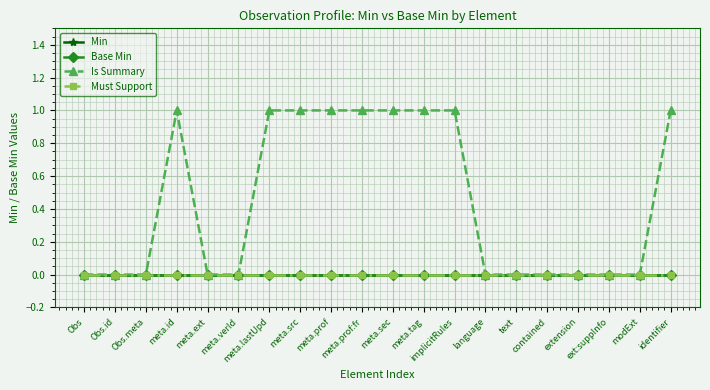

Count the Is Summary values in the range 0 to 1.

20